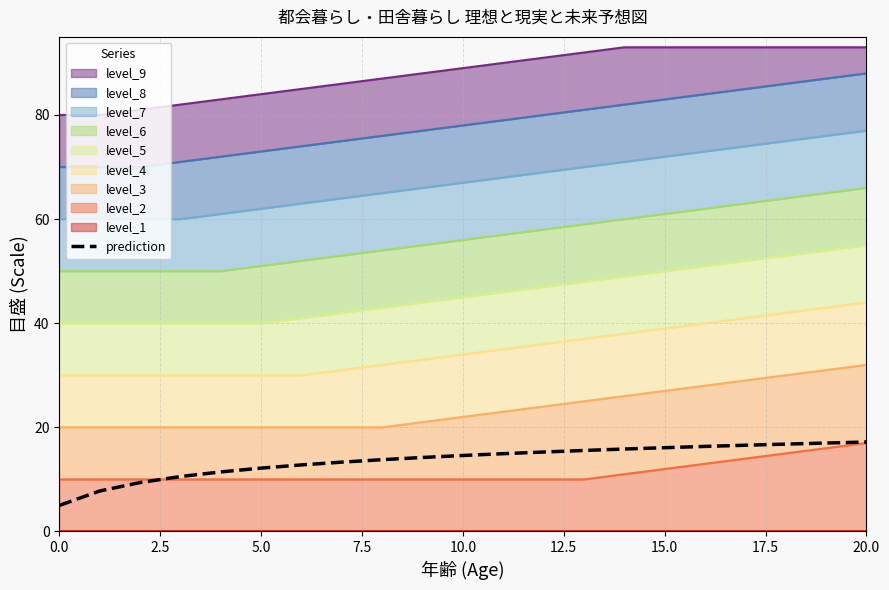

Is it true that the value at 9 is 19.0?

False